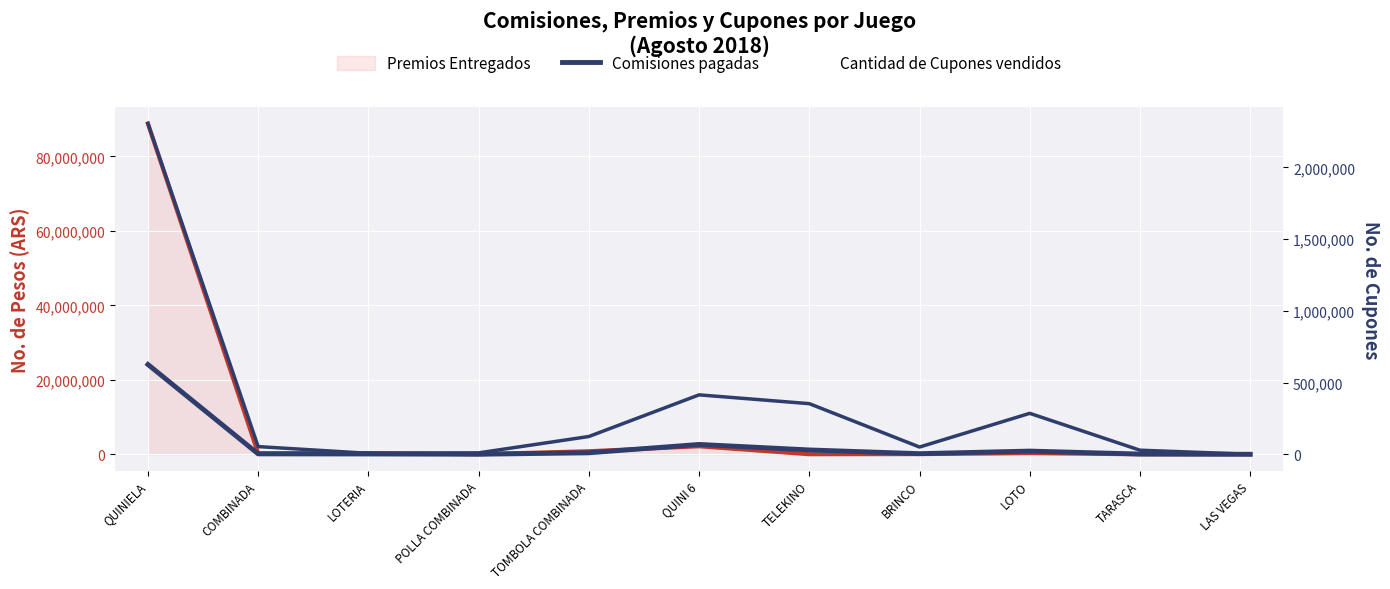

Which series changed the most between QUINI 6 and LAS VEGAS?

Comisiones pagadas